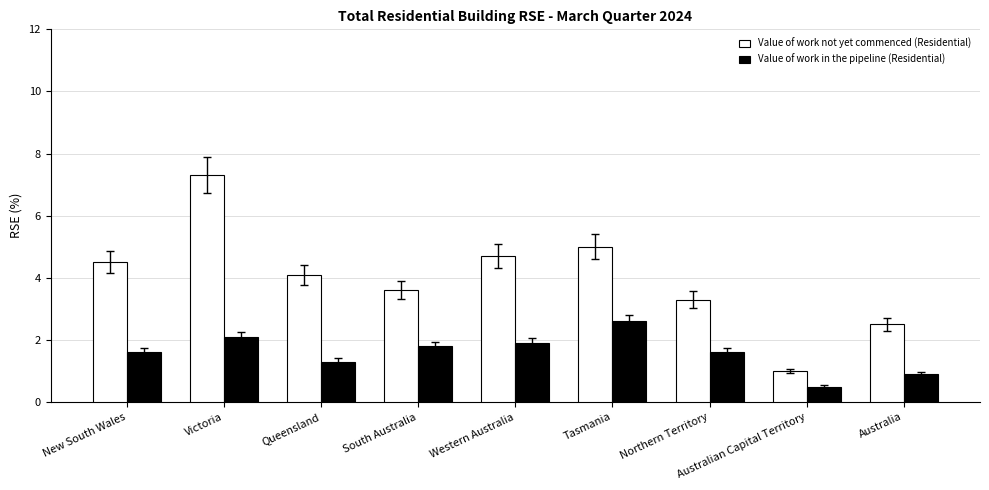

List the series in order of their peak value, lowest first.

Value of work in the pipeline (Residential), Value of work not yet commenced (Residential)